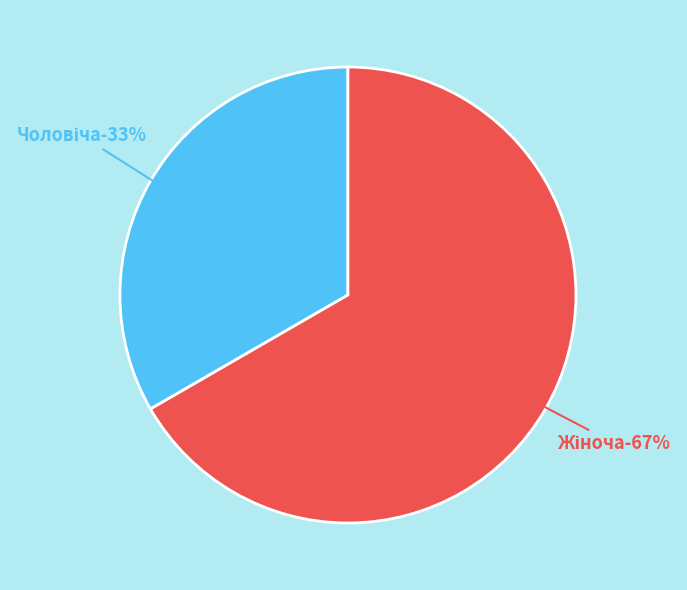

True or false: Жіноча accounts for 67% of the total.

True